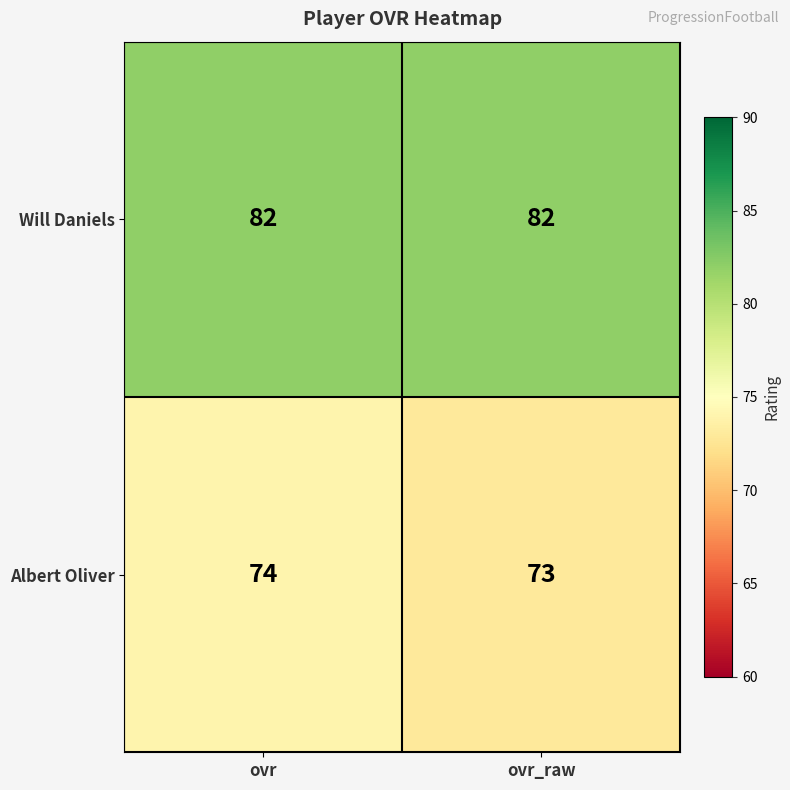

What is the average value of the Will Daniels series?

82